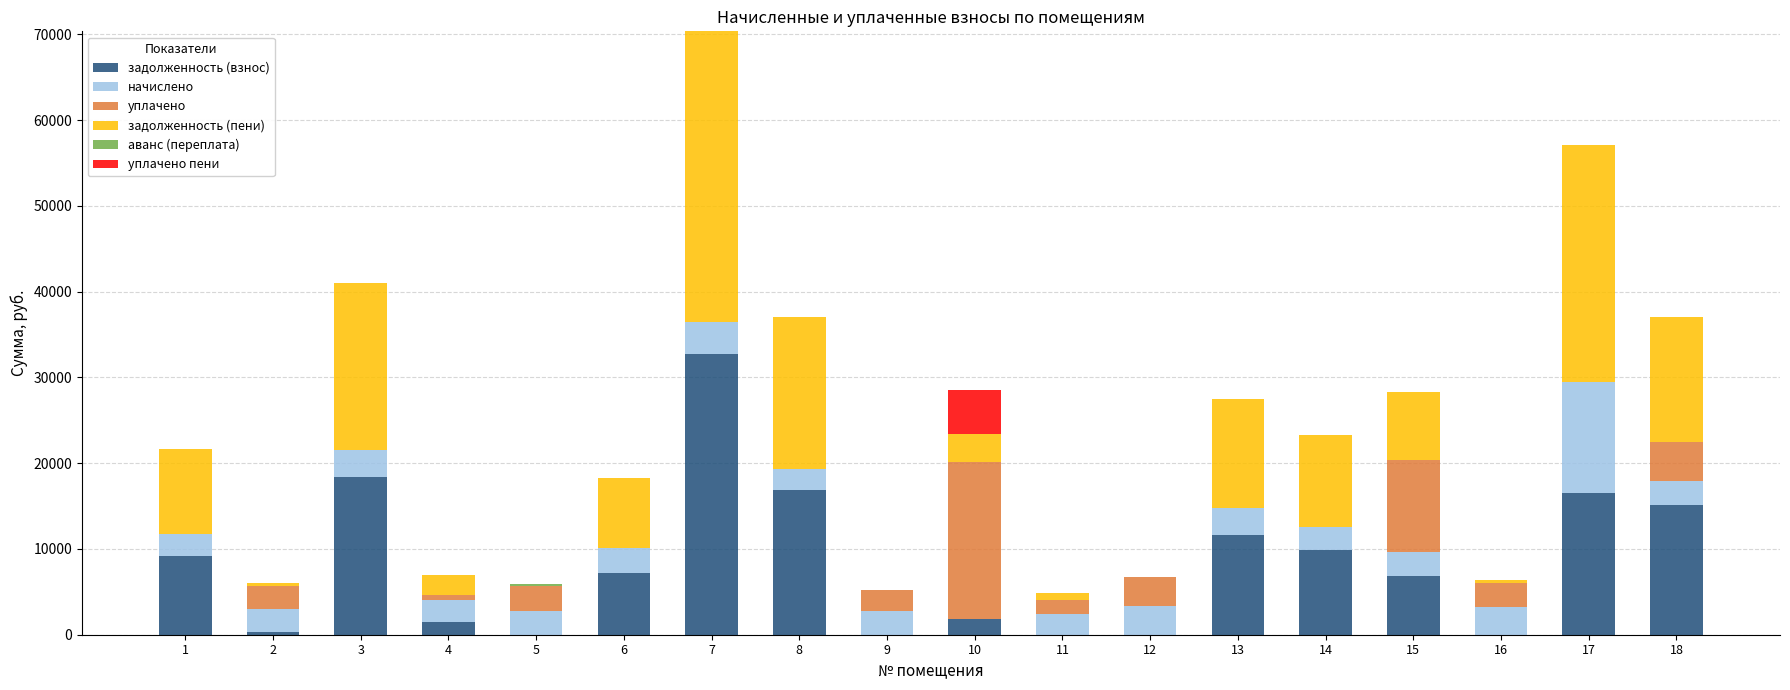

How many data points does each series have?

18